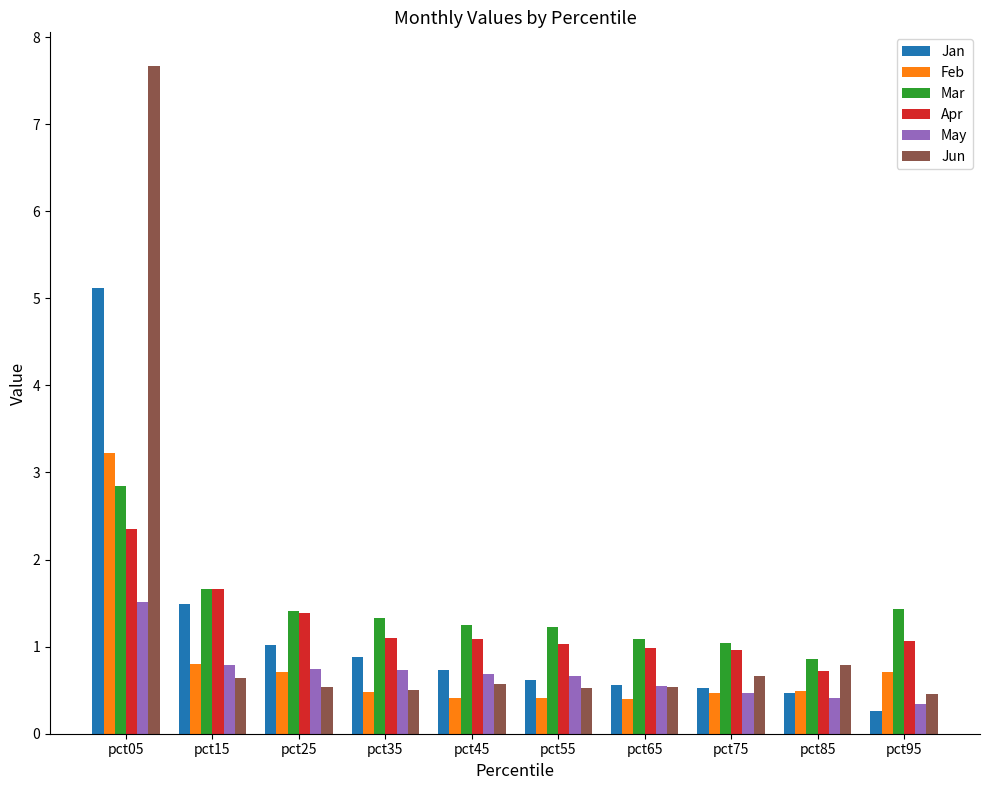

Is it true that Jan equals 0.6 at pct55?

True